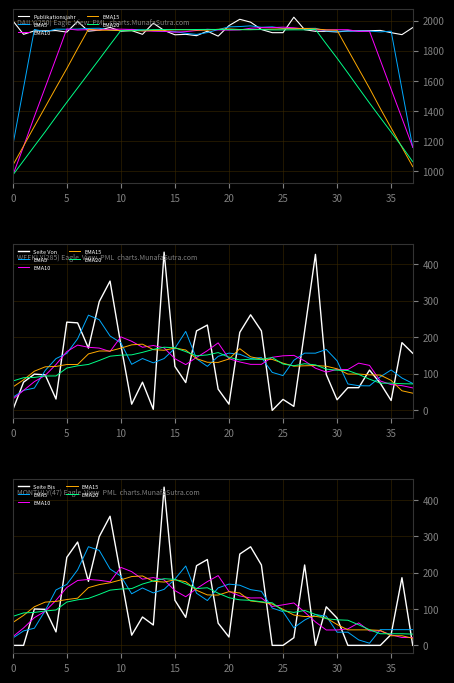

The Seite Von series shows 16 at 30. True or false?

False